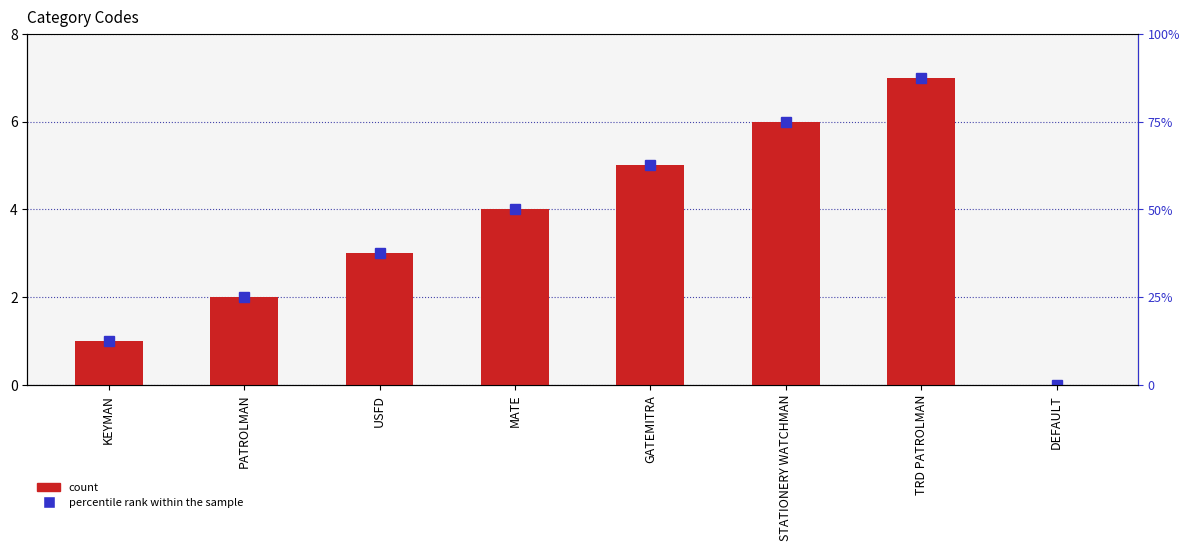

How many bars are there in total?

8